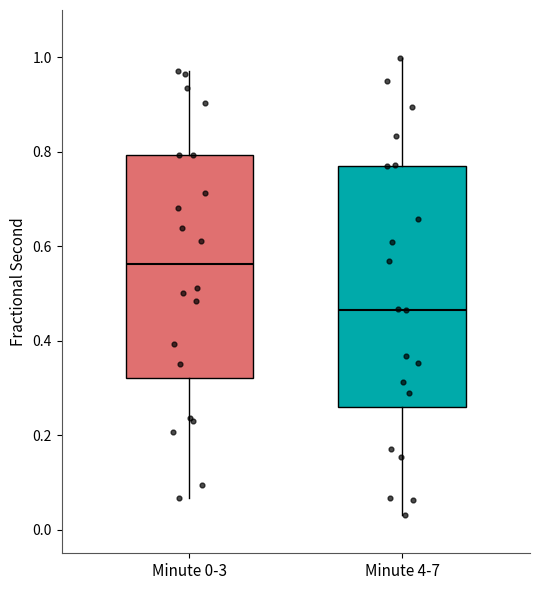

Reading left to right, transcribe this box plot: for each box, give where its median line is, the range the box spans, and where its two whiskers end, as read against the y-axis. The values are not printed on the chart, so give them approximately, as read against the axis.

Minute 0-3: median 0.56, box 0.32 to 0.80, whiskers 0.06 to 0.98
Minute 4-7: median 0.46, box 0.26 to 0.78, whiskers 0.04 to 1.00